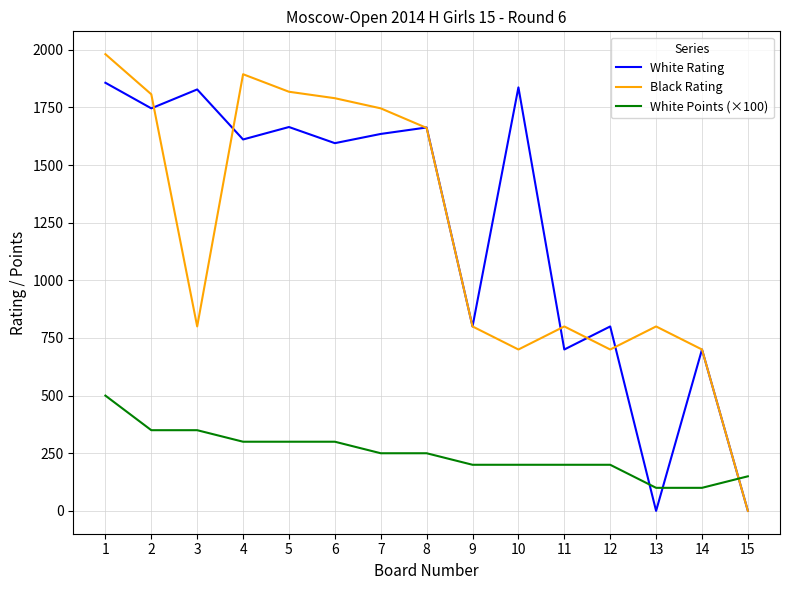

What is the difference between the maximum and second lowest values in the Black Rating series?

1281